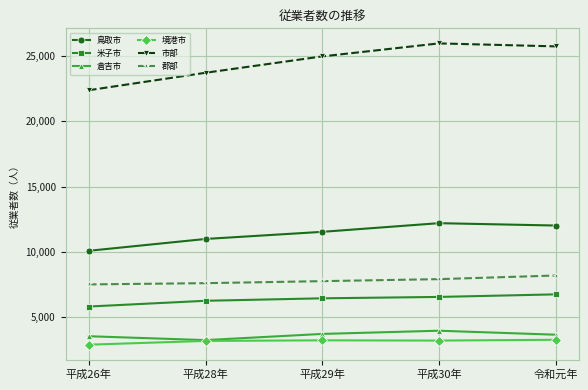

What is the label of the 3rd point from the left?

平成29年